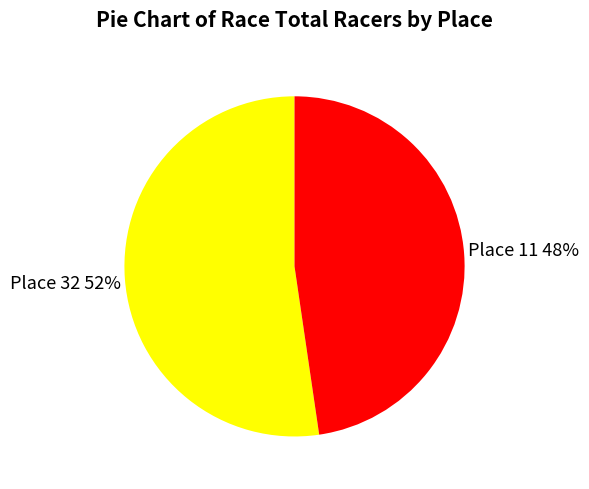

Combined, do Place 11 and Place 32 account for over 50%?

Yes